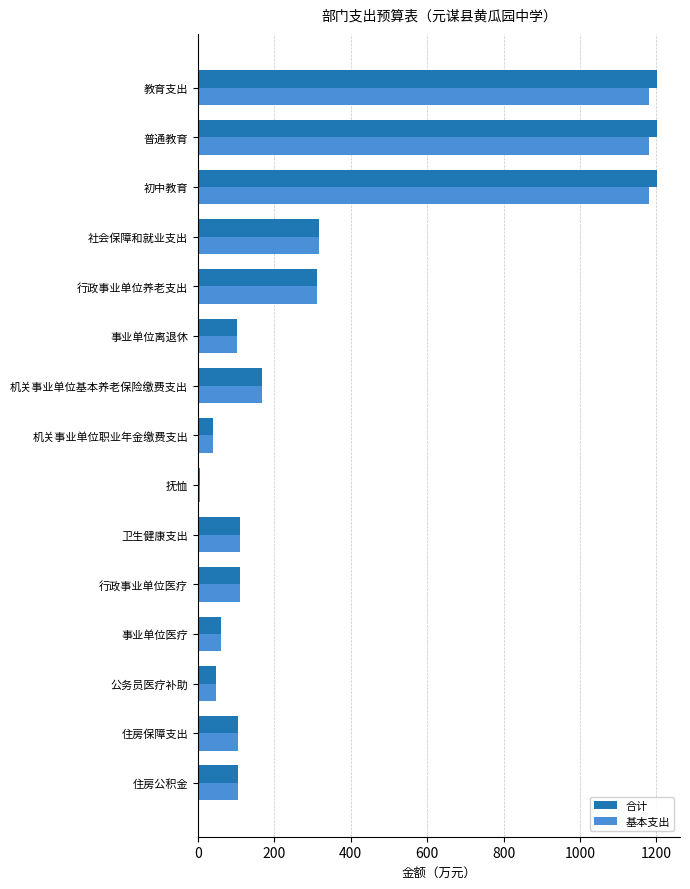

What are all the series names shown in the legend?

合计, 基本支出